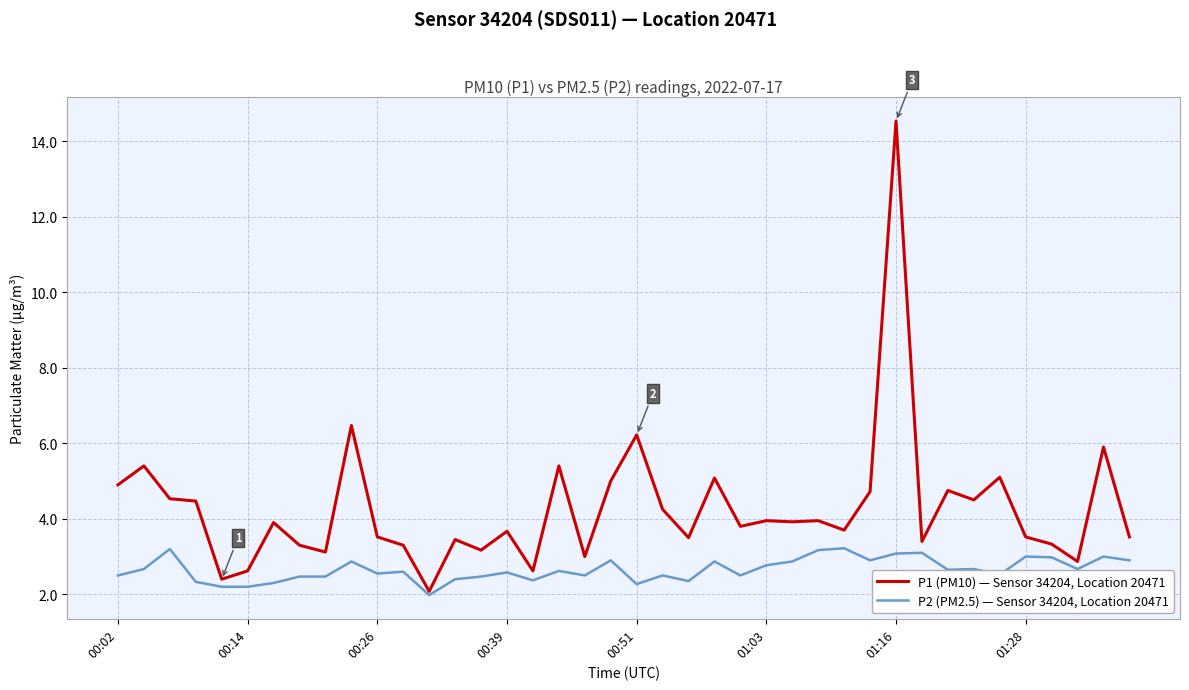

How many categories are shown in the chart?

40